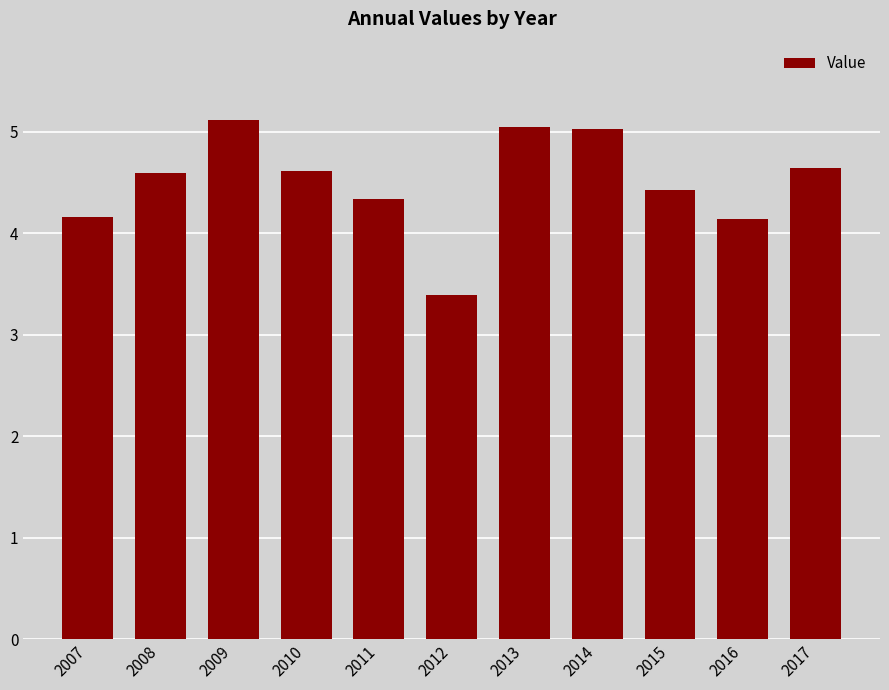

What is the minimum value shown in the chart?

3.4